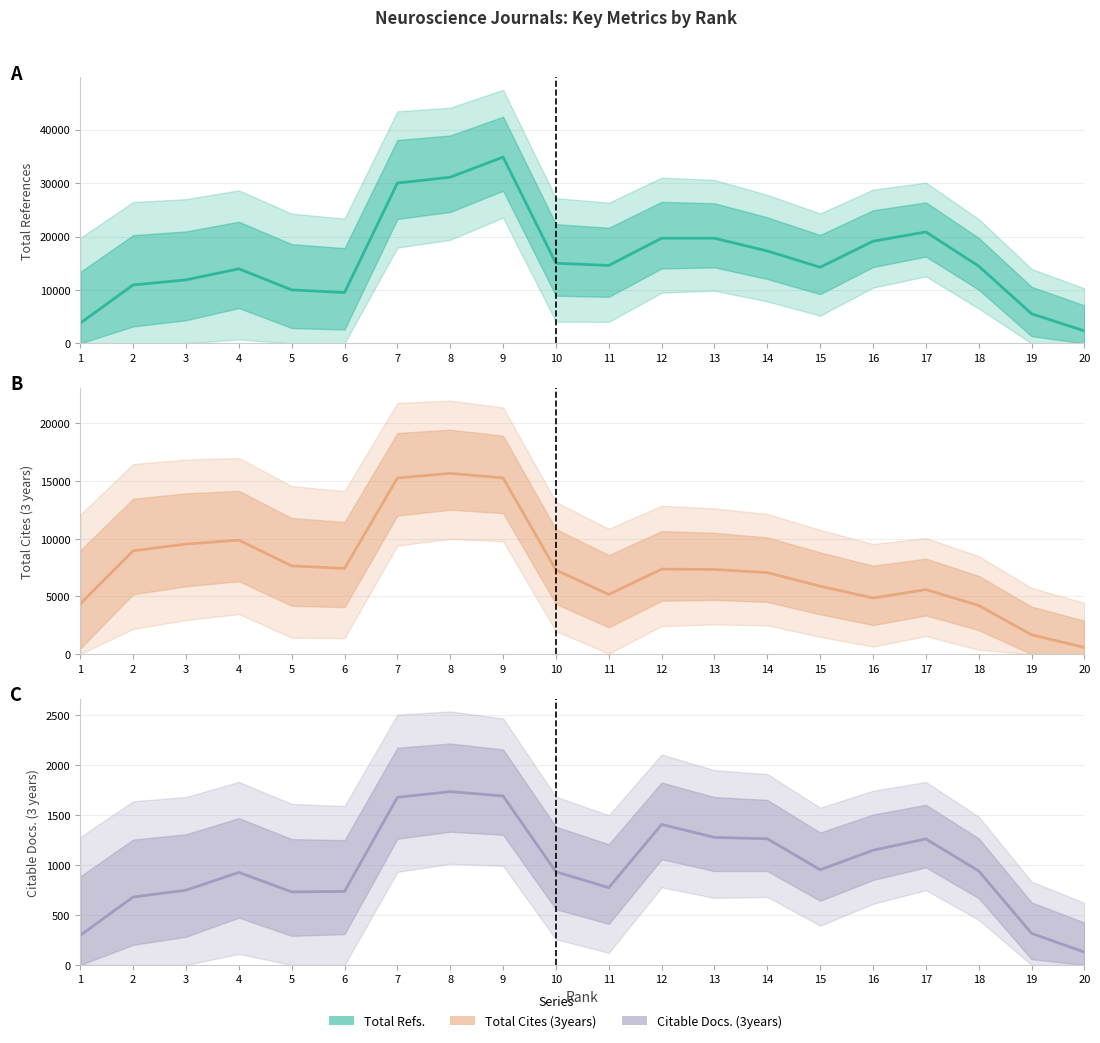

Between 4 and 13, which series saw the biggest shift?

Total Refs.